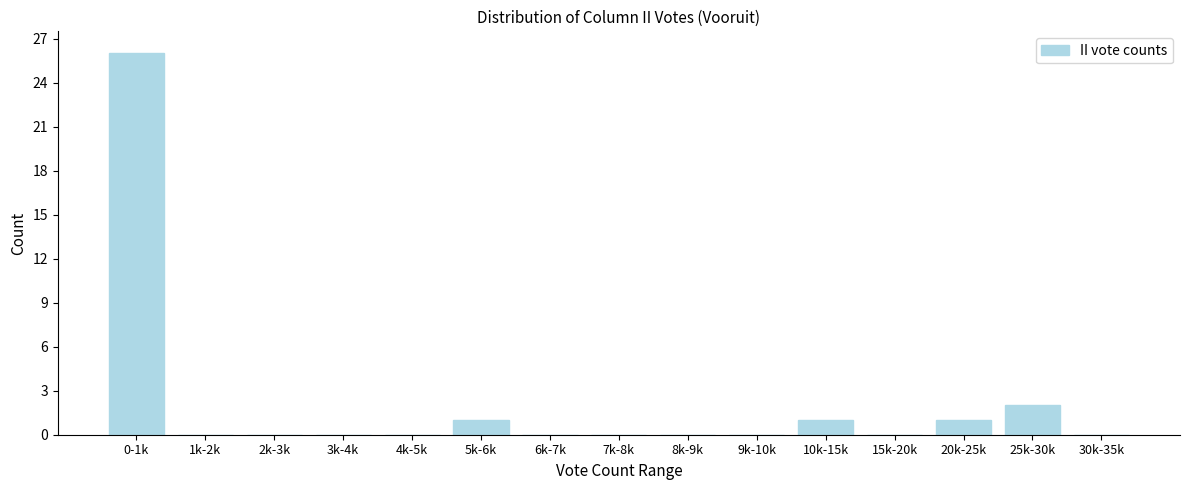

Reading left to right, what are all the values shown in this chart?

0-1k=26	1k-2k=0	2k-3k=0	3k-4k=0	4k-5k=0	5k-6k=1	6k-7k=0	7k-8k=0	8k-9k=0	9k-10k=0	10k-15k=1	15k-20k=0	20k-25k=1	25k-30k=2	30k-35k=0